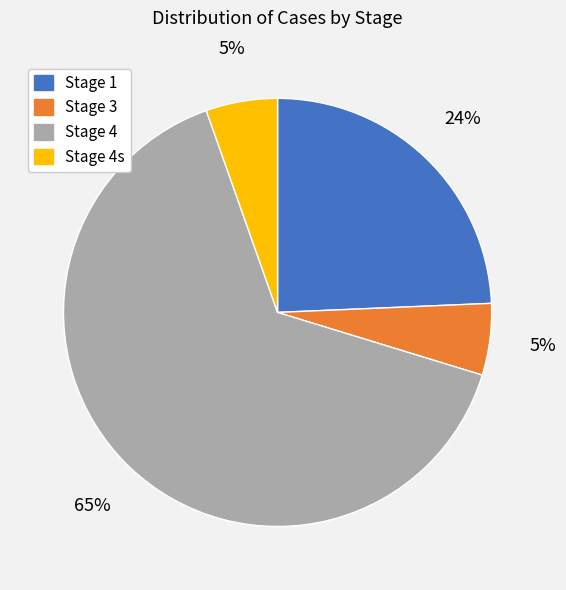

Is there any slice that represents more than half of the pie?

Yes